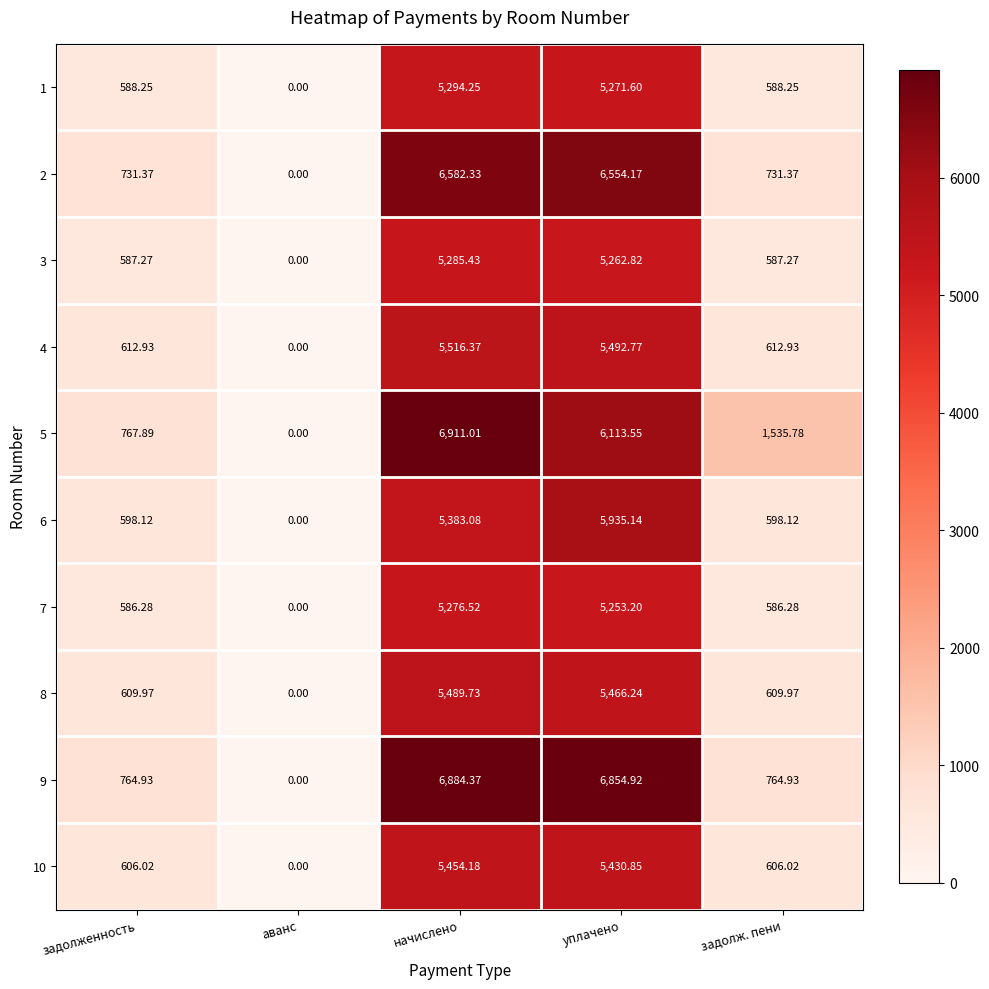

What is the total value across all series at начислено?

58077.3